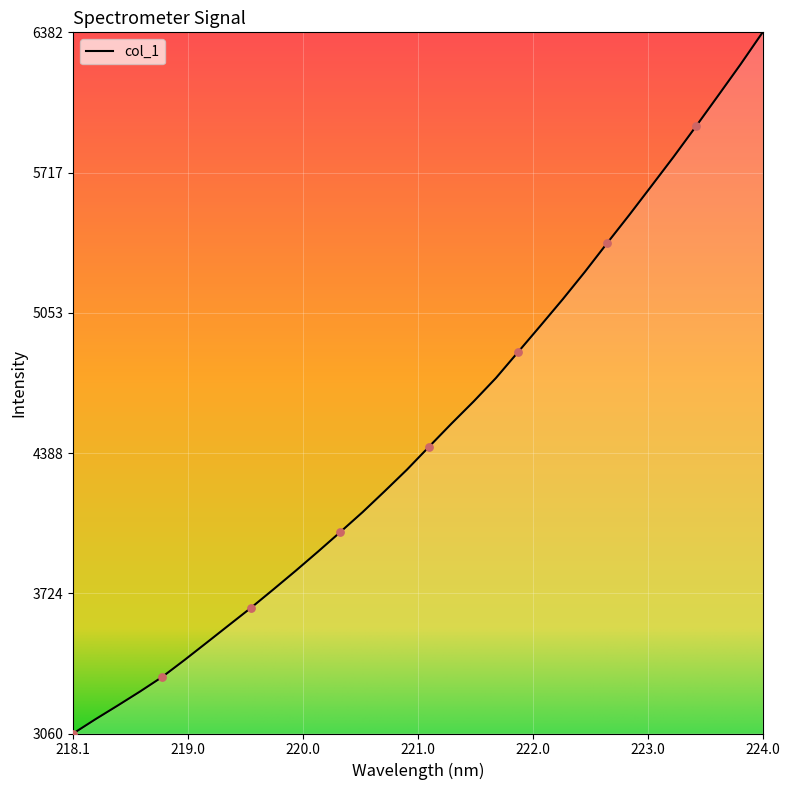

What is the smallest value displayed?

3060.1